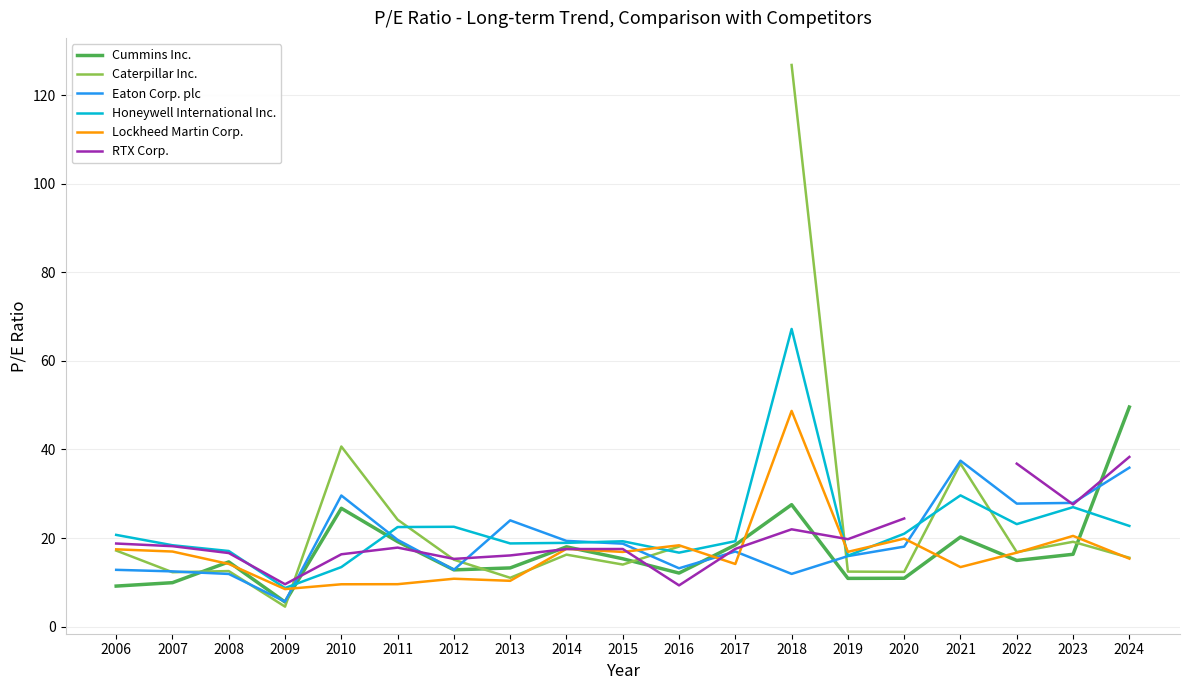

Is it true that Honeywell International Inc. equals 8.8 at 2008?

False